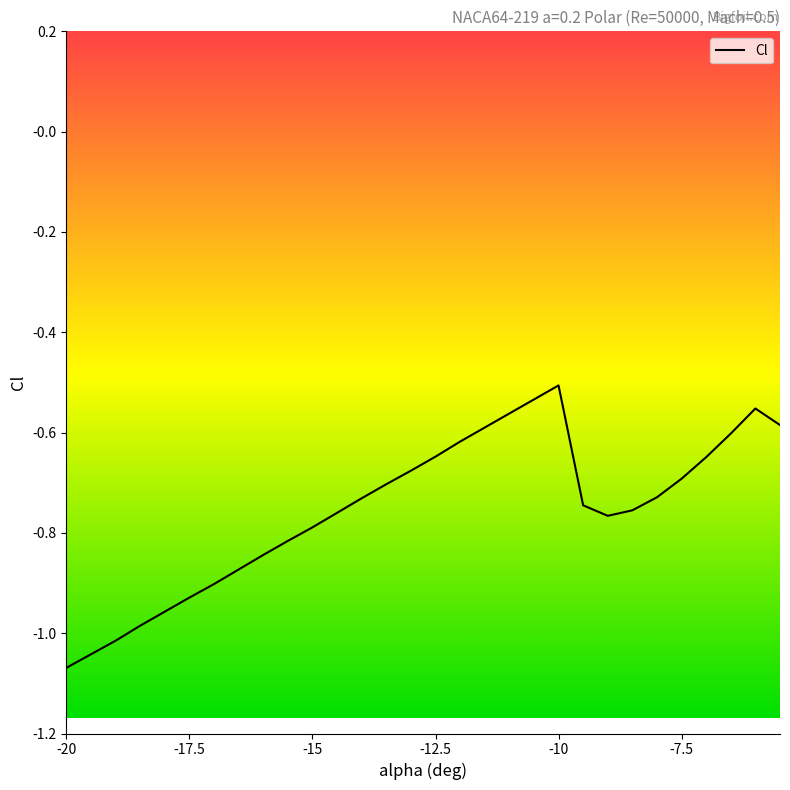

The value at -5.5 is -0.6. True or false?

True